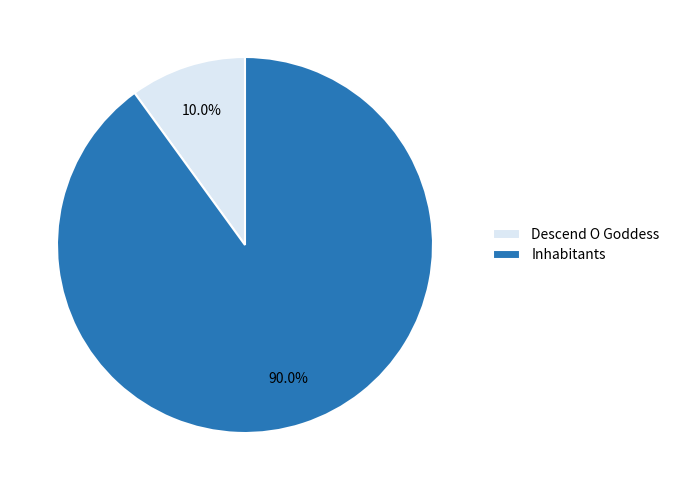

Which has a higher value, Descend O Goddess or Inhabitants?

Inhabitants